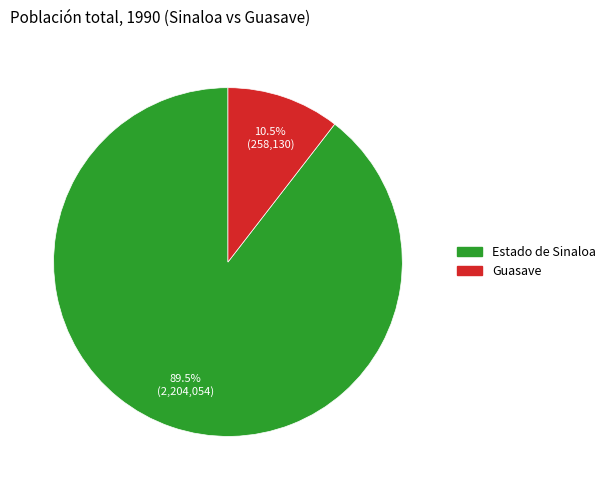

Approximately how many times larger is the value at Guasave compared to Estado de Sinaloa?

0.1